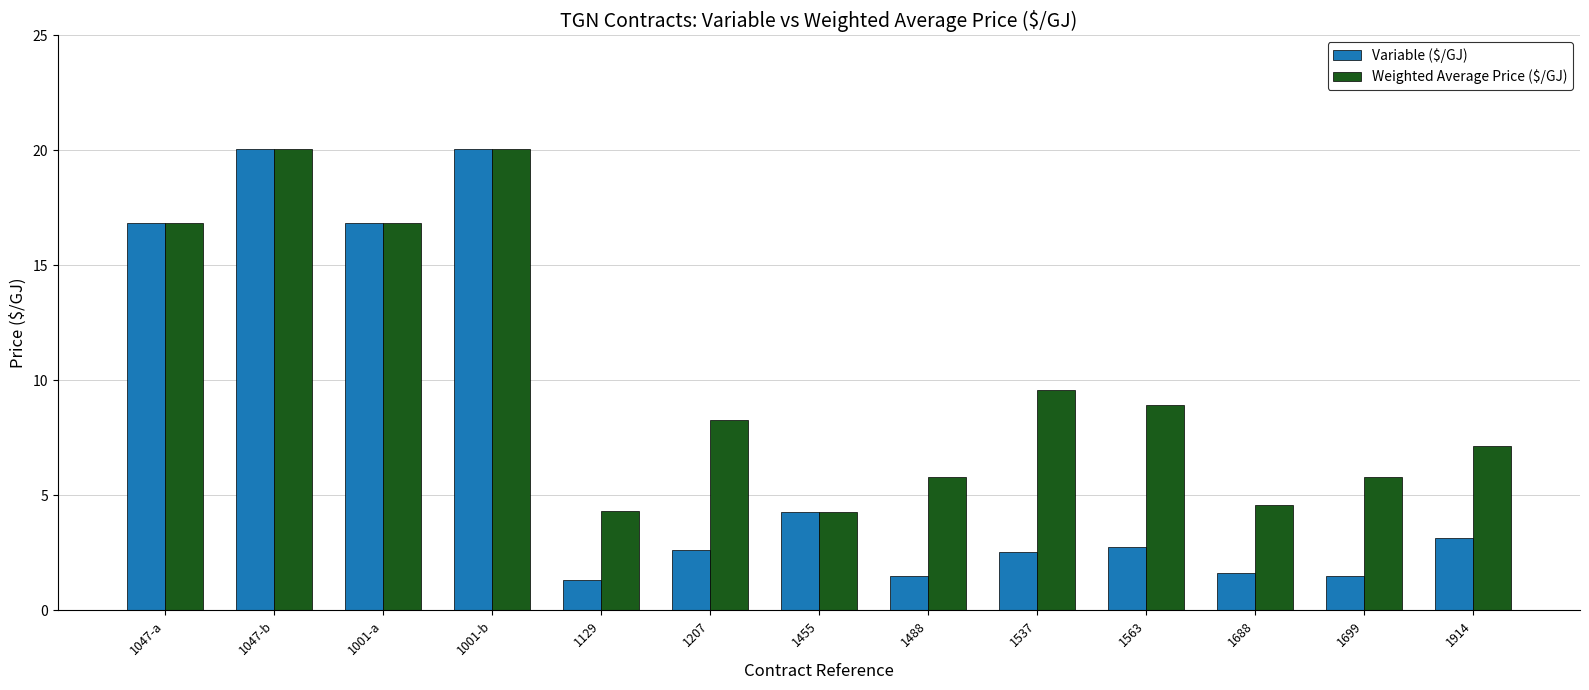

Which series changed the most between 1047-a and 1699?

Variable ($/GJ)